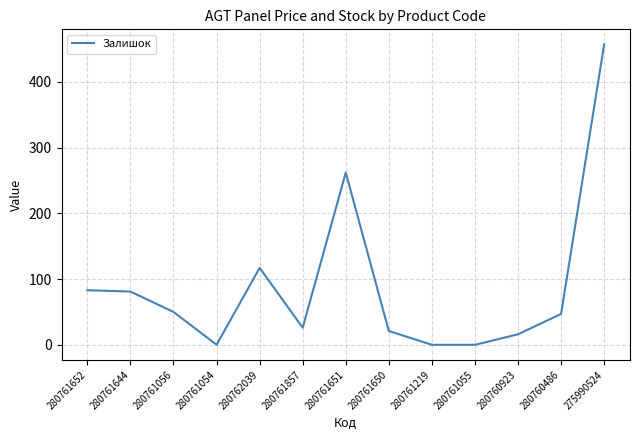

What is the difference between the maximum and second lowest values?

457